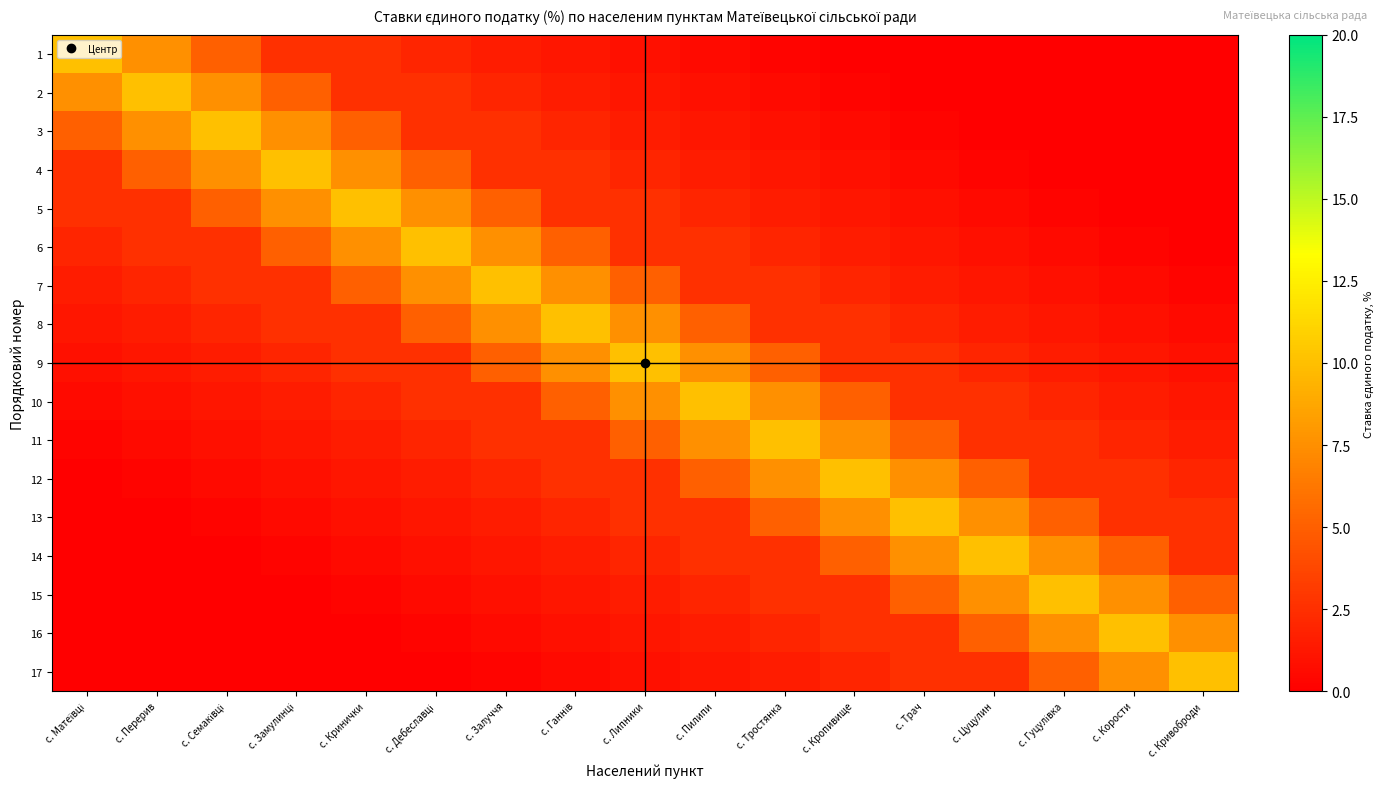

What is the total value across all series at с. Дебеславці?

53.5